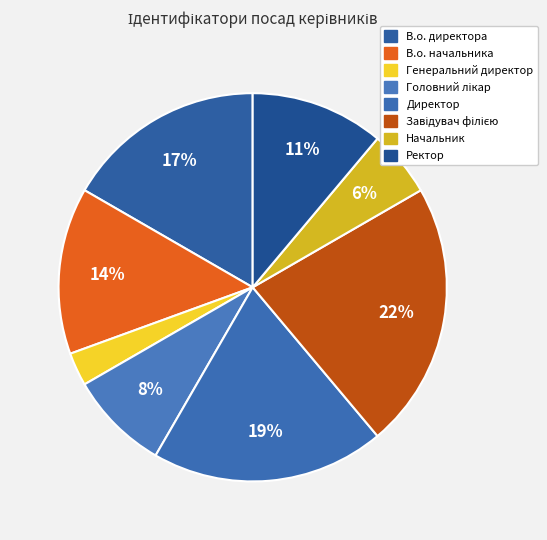

What portion of the pie excludes В.о. начальника?

86.1%